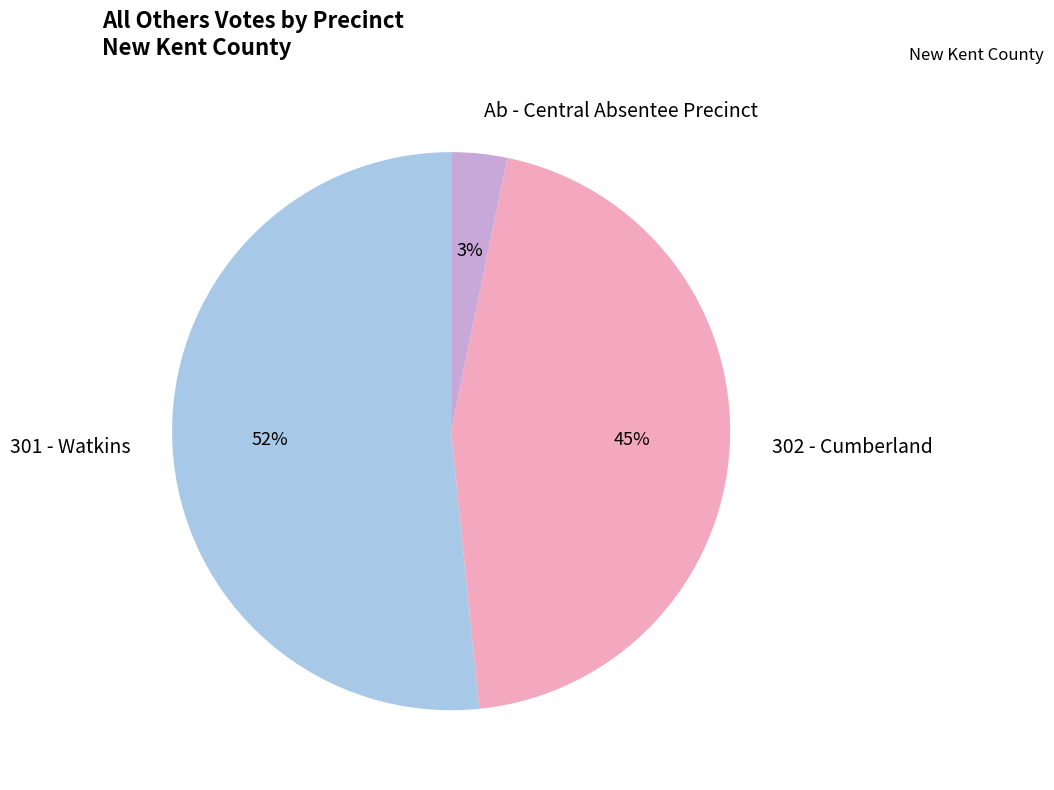

To the nearest percent, what is the average slice percentage?

33%